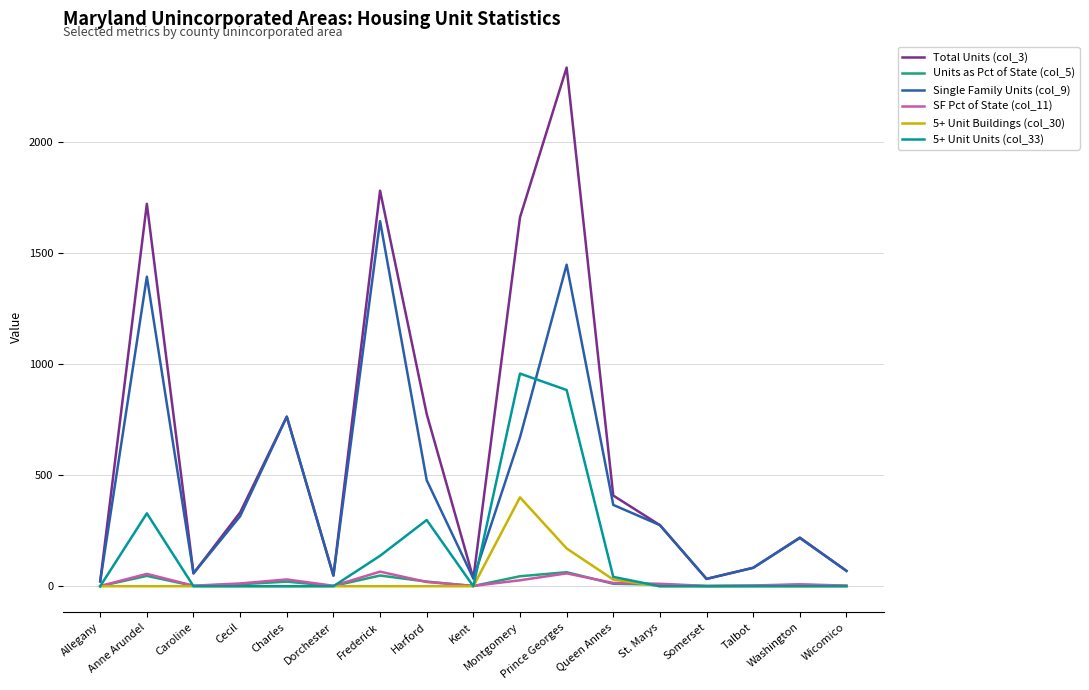

True or false: Units as Pct of State (col_5) has more than 2 points higher than both neighbors.

True